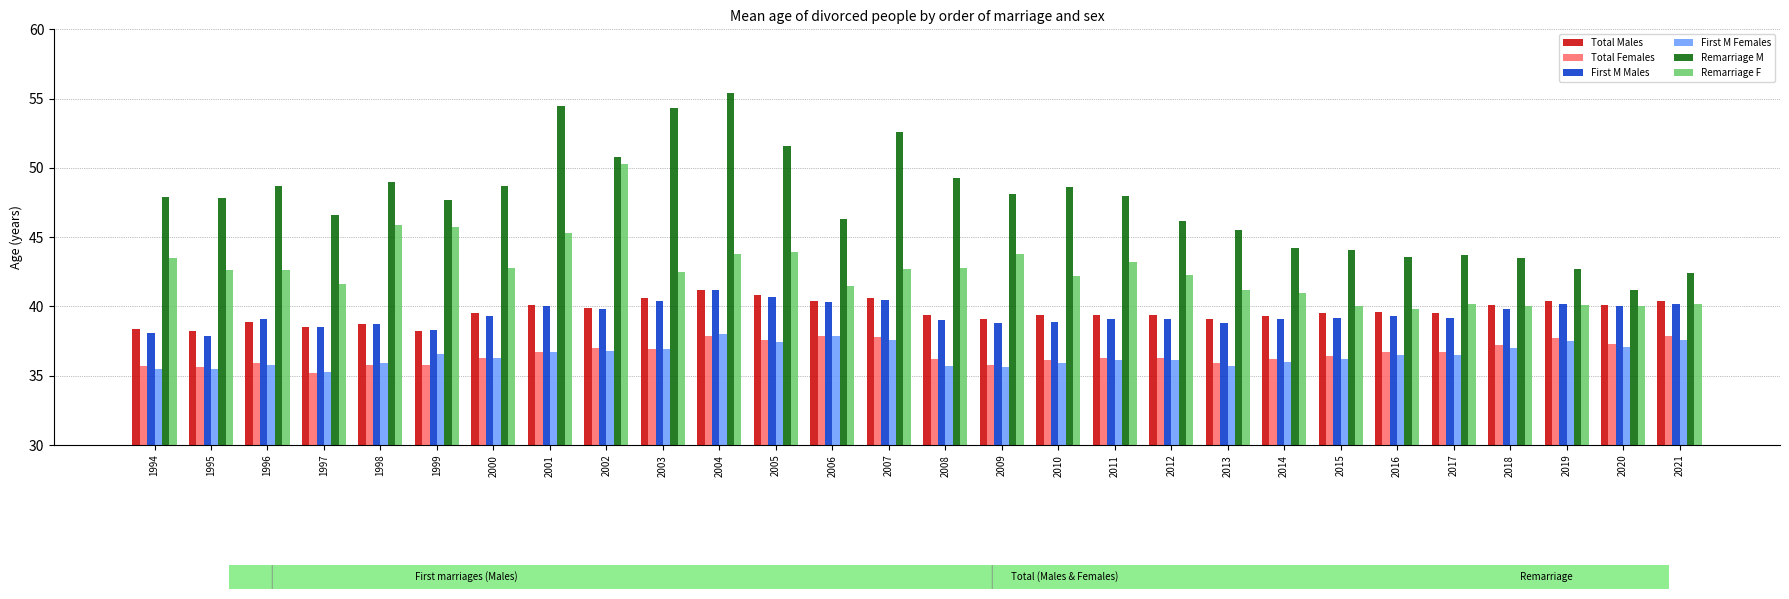

At which category does the chart reach its peak across all series?

2004